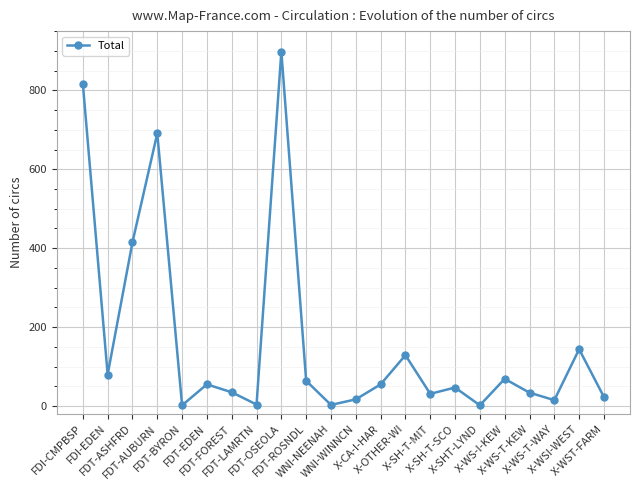

What is the label of the 8th point from the left?

FDT-LAMRTN